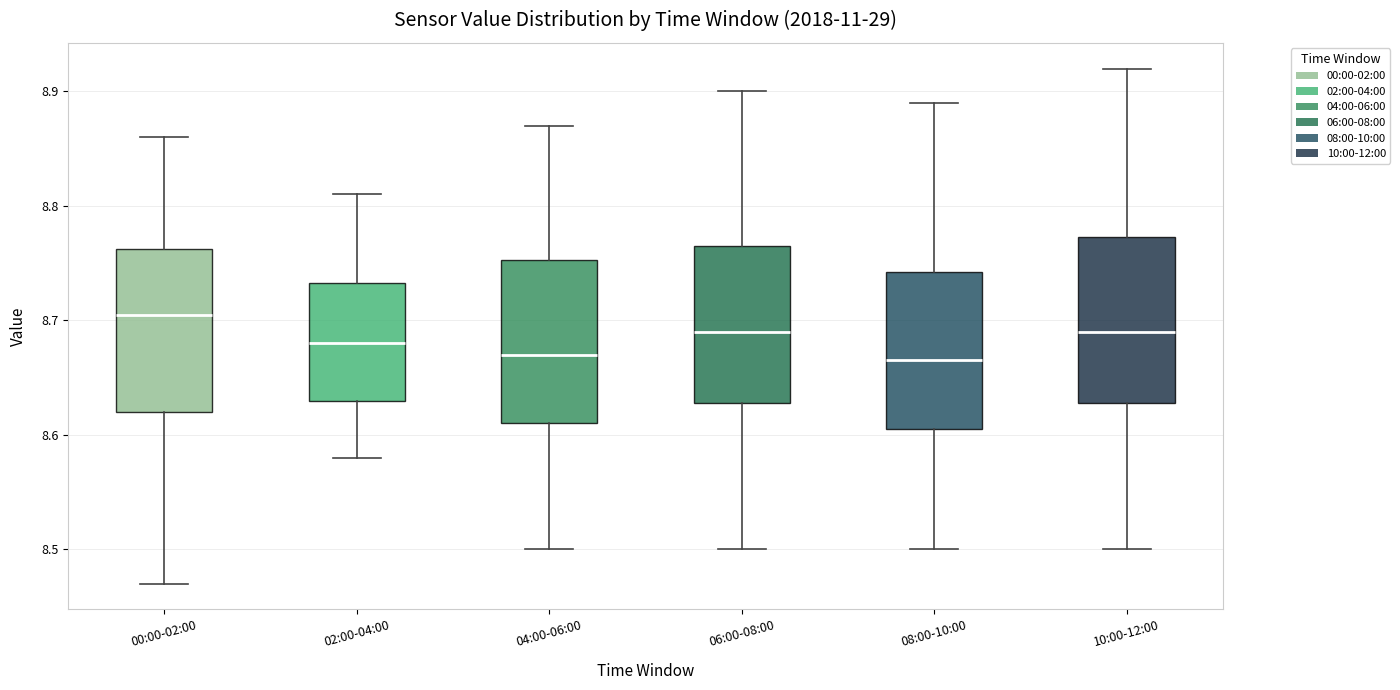

Reading left to right, transcribe this box plot: for each box, give where its median line is, the range the box spans, and where its two whiskers end, as read against the y-axis. The values are not printed on the chart, so give them approximately, as read against the axis.

00:00-02:00: median 8.71, box 8.62 to 8.76, whiskers 8.47 to 8.86
02:00-04:00: median 8.68, box 8.63 to 8.73, whiskers 8.58 to 8.81
04:00-06:00: median 8.67, box 8.61 to 8.75, whiskers 8.50 to 8.87
06:00-08:00: median 8.69, box 8.63 to 8.77, whiskers 8.50 to 8.90
08:00-10:00: median 8.67, box 8.61 to 8.74, whiskers 8.50 to 8.89
10:00-12:00: median 8.69, box 8.63 to 8.77, whiskers 8.50 to 8.92